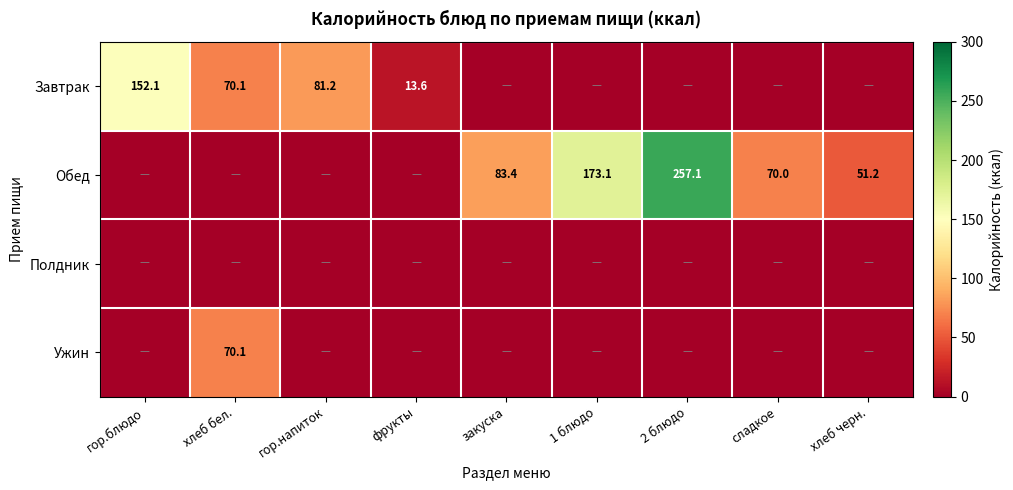

Is it true that Обед equals 70.0 at сладкое?

True